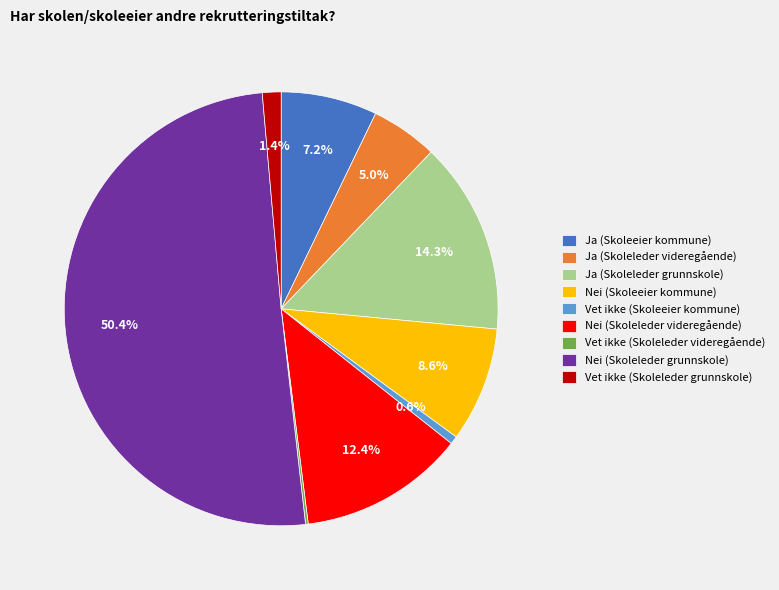

True or false: Ja (Skoleleder videregående) accounts for 16% of the total.

False